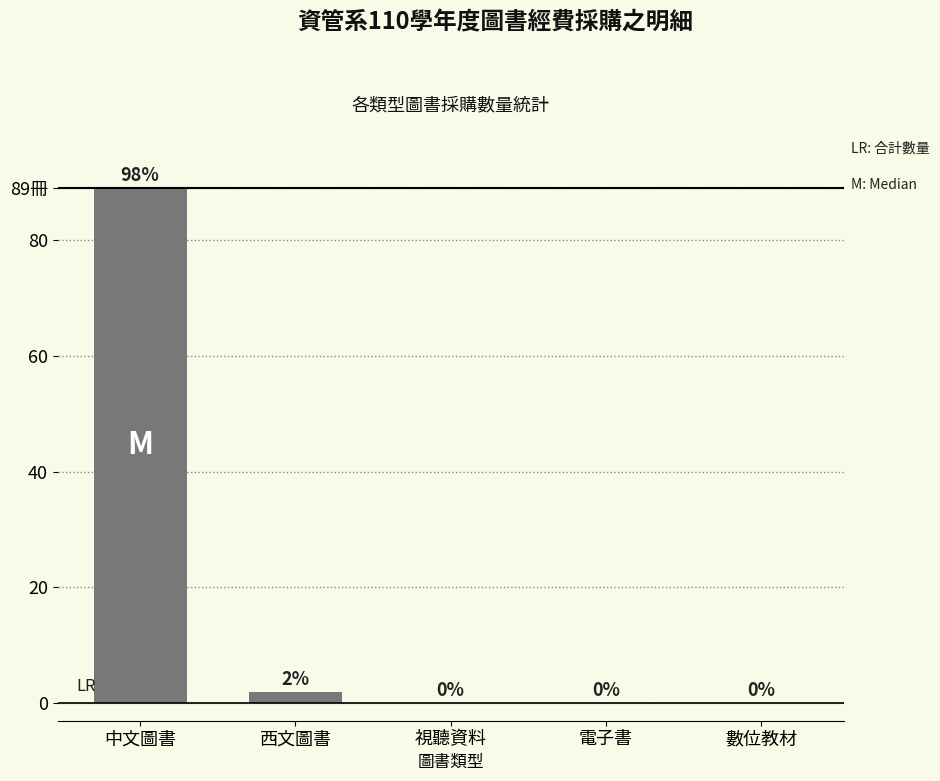

List the labels in order of value, smallest first.

視聽資料, 電子書, 數位教材, 西文圖書, 中文圖書